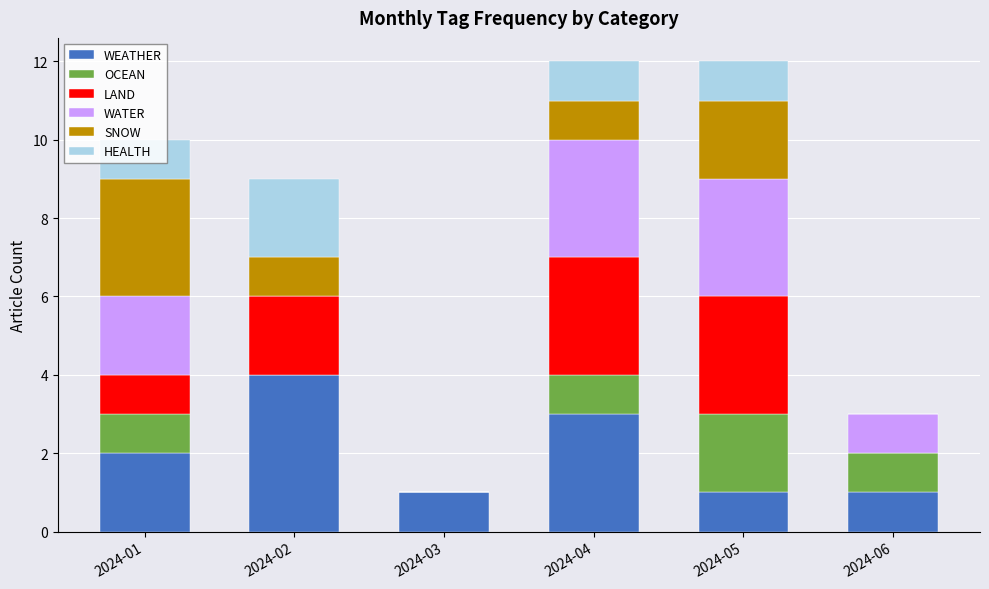

True or false: WEATHER has a value of 3 at 2024-02.

False